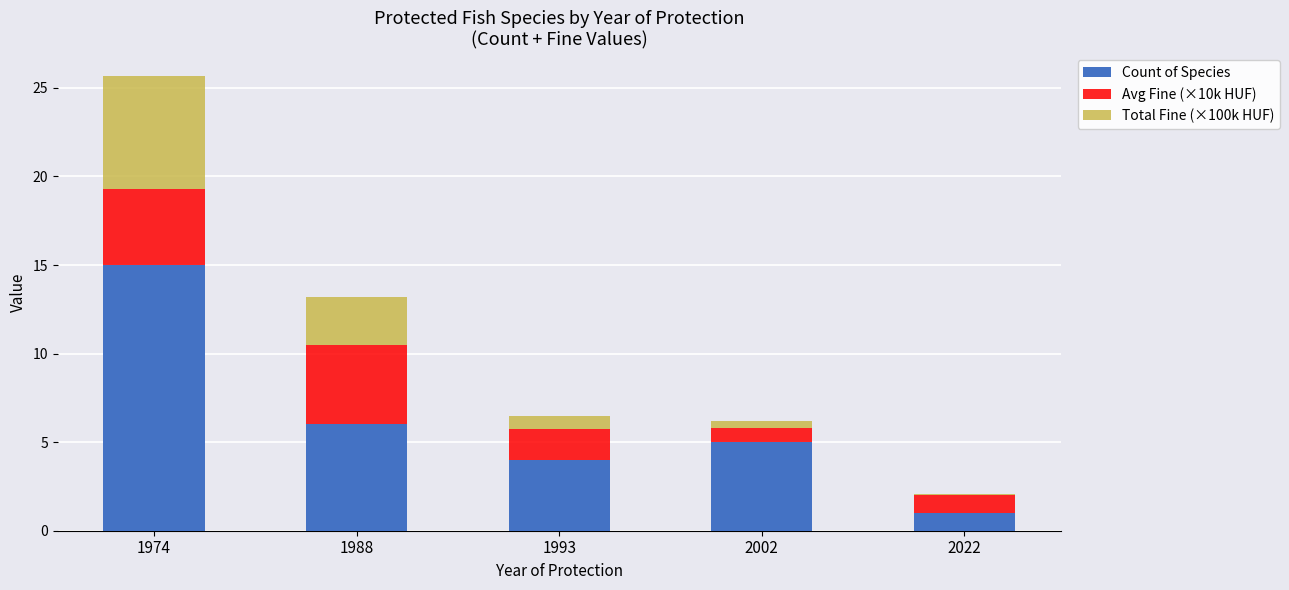

The value of Count of Species at 1974 is 9.9. True or false?

False